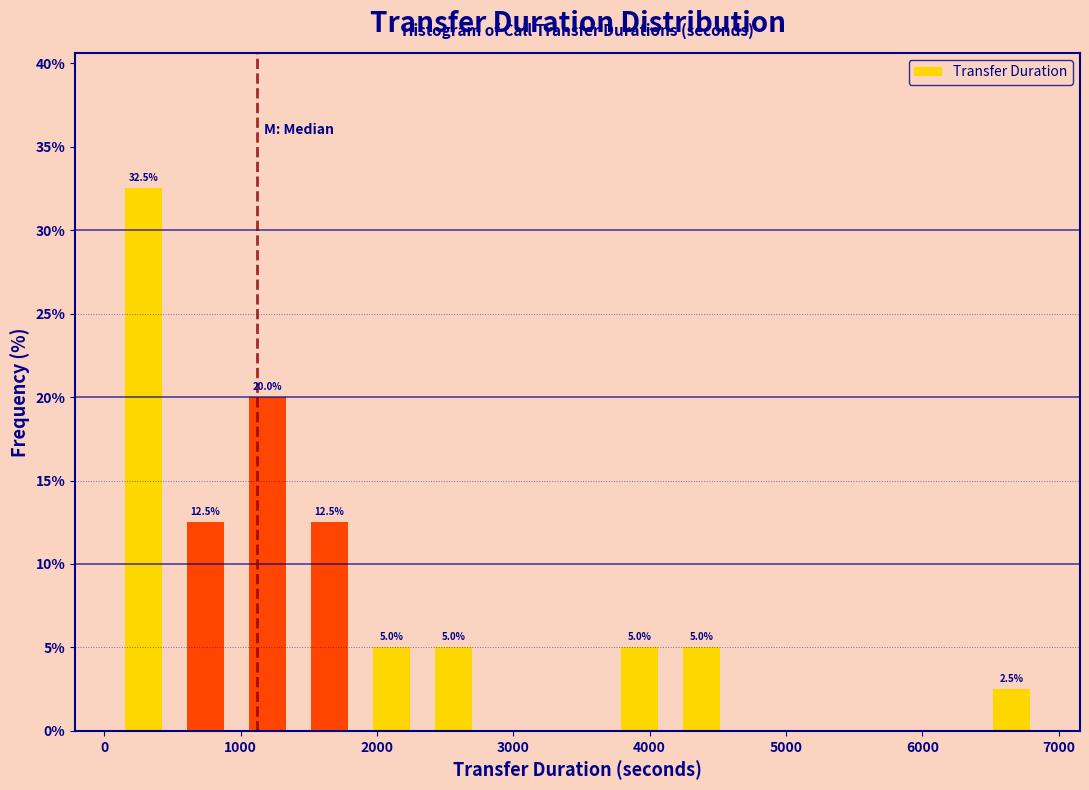

Over which range of the x-axis is the bar tallest?

100 to 500